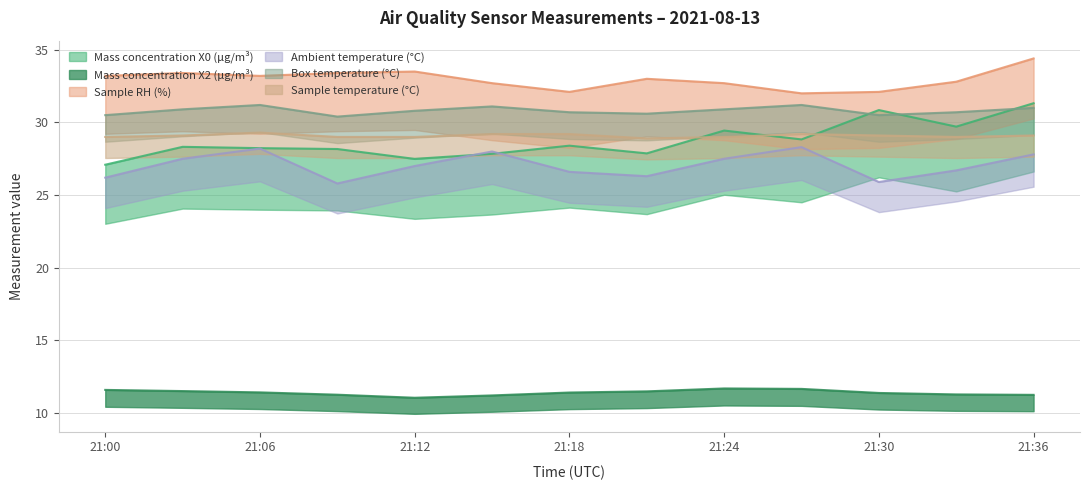

True or false: Mass concentration X0 (μg/m³) and Mass concentration X2 (μg/m³) cross at least once.

False